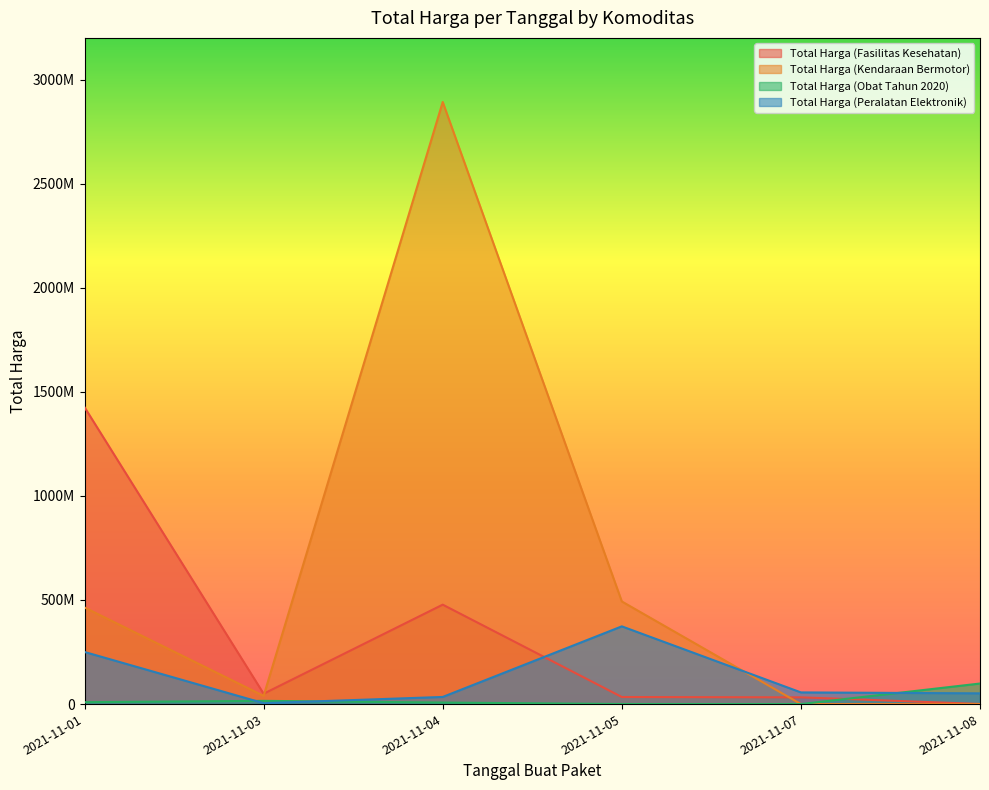

How many data points in Total Harga (Obat Tahun 2020) are less than 9180000?

3